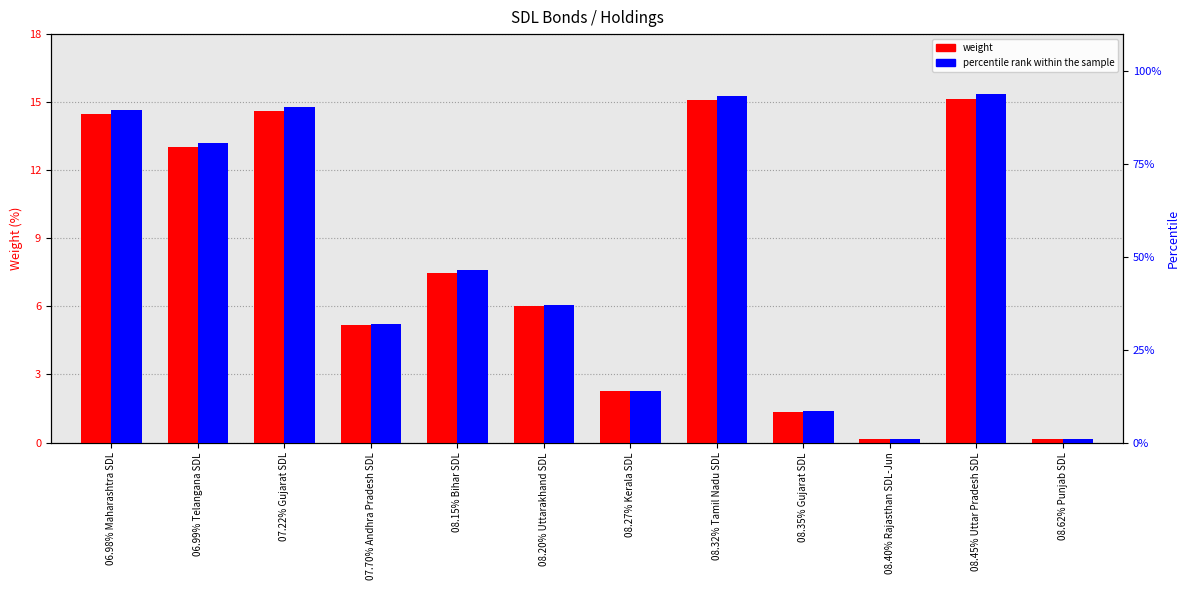

Reading right to left, extract all data points from this chart.

weight: 08.62% Punjab SDL=0.2	08.45% Uttar Pradesh SDL=15.2	08.40% Rajasthan SDL-Jun=0.2	08.35% Gujarat SDL=1.4	08.32% Tamil Nadu SDL=15.1	08.27% Kerala SDL=2.3	08.20% Uttarakhand SDL=6.0	08.15% Bihar SDL=7.5	07.70% Andhra Pradesh SDL=5.2	07.22% Gujarat SDL=14.6	06.99% Telangana SDL=13.0	06.98% Maharashtra SDL=14.5
percentile rank within the sample: 08.62% Punjab SDL=0.9	08.45% Uttar Pradesh SDL=93.7	08.40% Rajasthan SDL-Jun=0.9	08.35% Gujarat SDL=8.4	08.32% Tamil Nadu SDL=93.3	08.27% Kerala SDL=13.9	08.20% Uttarakhand SDL=37.2	08.15% Bihar SDL=46.3	07.70% Andhra Pradesh SDL=32.0	07.22% Gujarat SDL=90.3	06.99% Telangana SDL=80.6	06.98% Maharashtra SDL=89.6